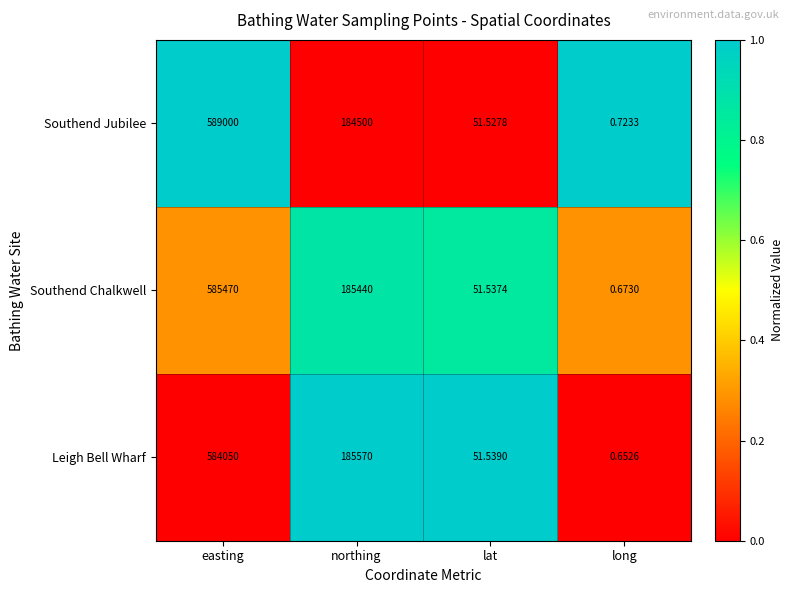

Where does the Southend Jubilee series first go above 184500?

easting